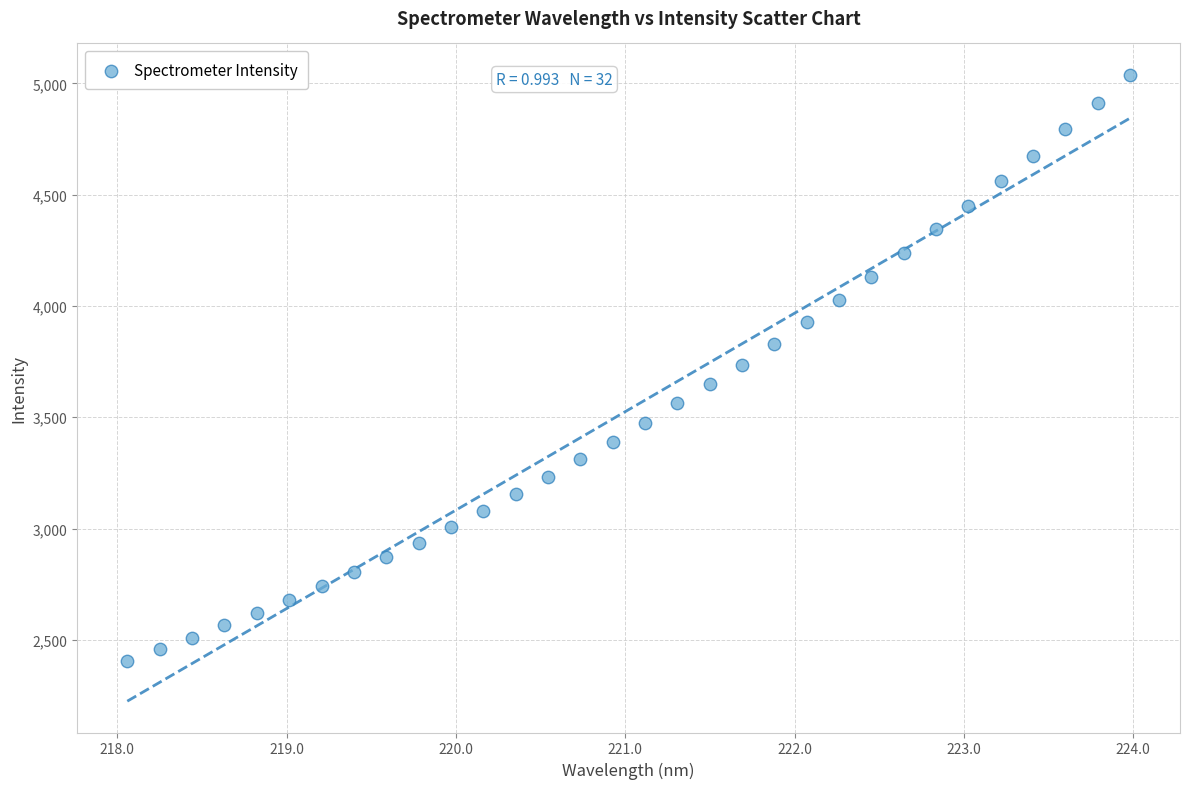

What is the range of X values (max minus min)?

5.9